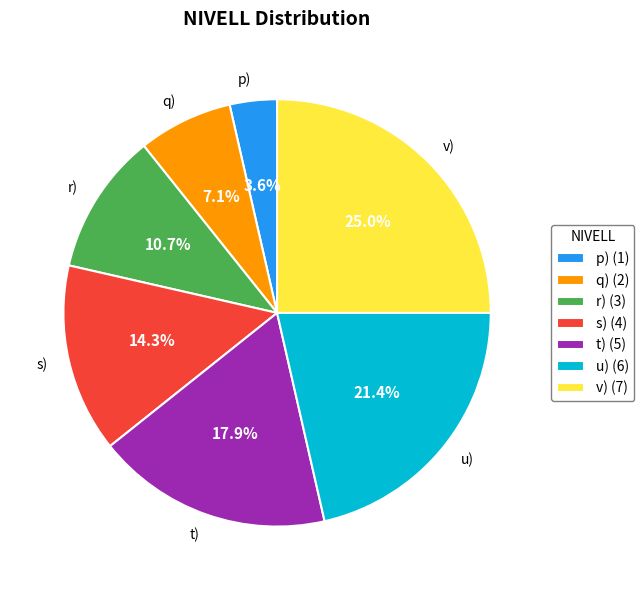

Between p) and s), which is larger?

s)